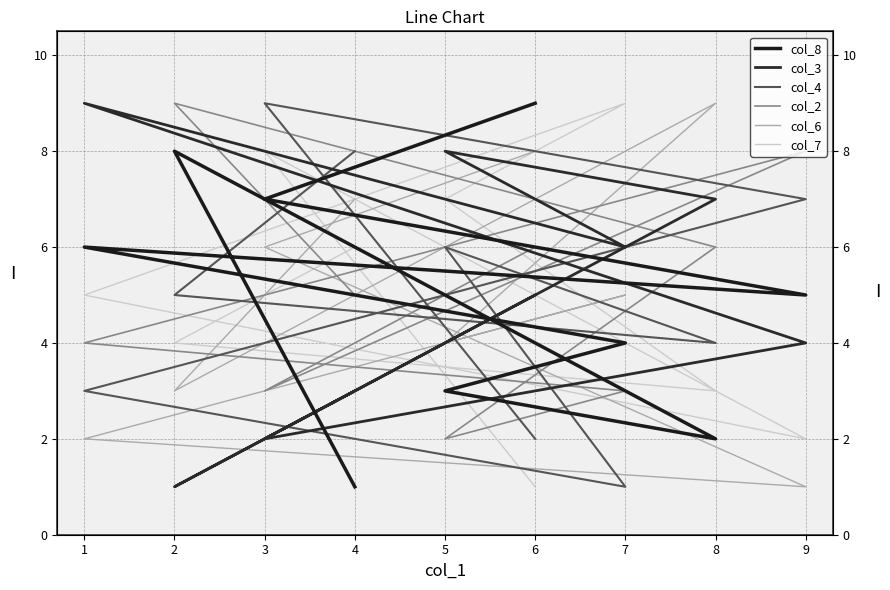

The value of col_2 at 5 is 2. True or false?

True